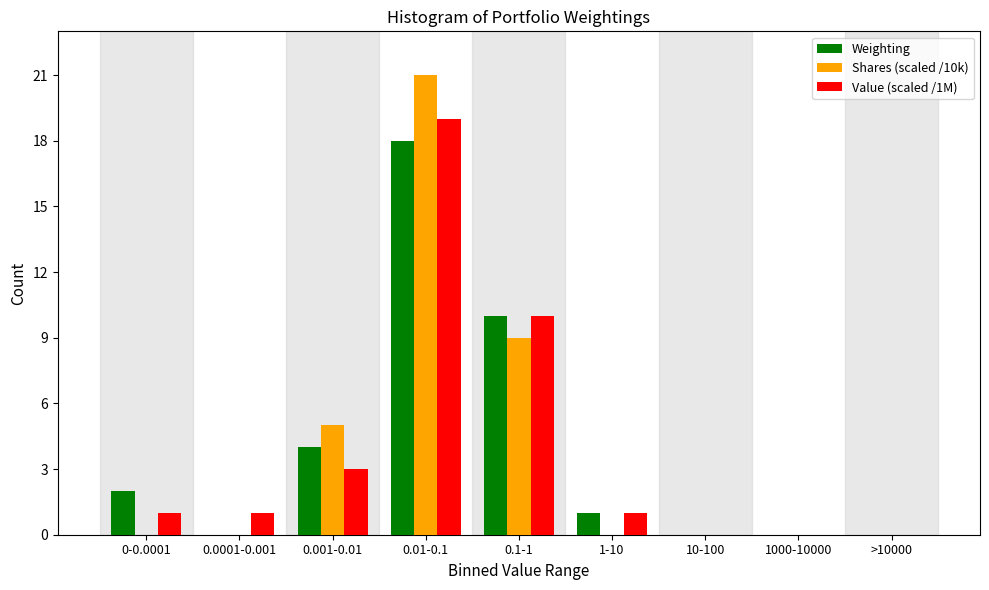

Reading left to right, extract all data points from this chart.

Weighting: 0-0.0001=2	0.0001-0.001=0	0.001-0.01=4	0.01-0.1=18	0.1-1=10	1-10=1	10-100=0	1000-10000=0	>10000=0
Shares (scaled /10k): 0-0.0001=0	0.0001-0.001=0	0.001-0.01=5	0.01-0.1=21	0.1-1=9	1-10=0	10-100=0	1000-10000=0	>10000=0
Value (scaled /1M): 0-0.0001=1	0.0001-0.001=1	0.001-0.01=3	0.01-0.1=19	0.1-1=10	1-10=1	10-100=0	1000-10000=0	>10000=0